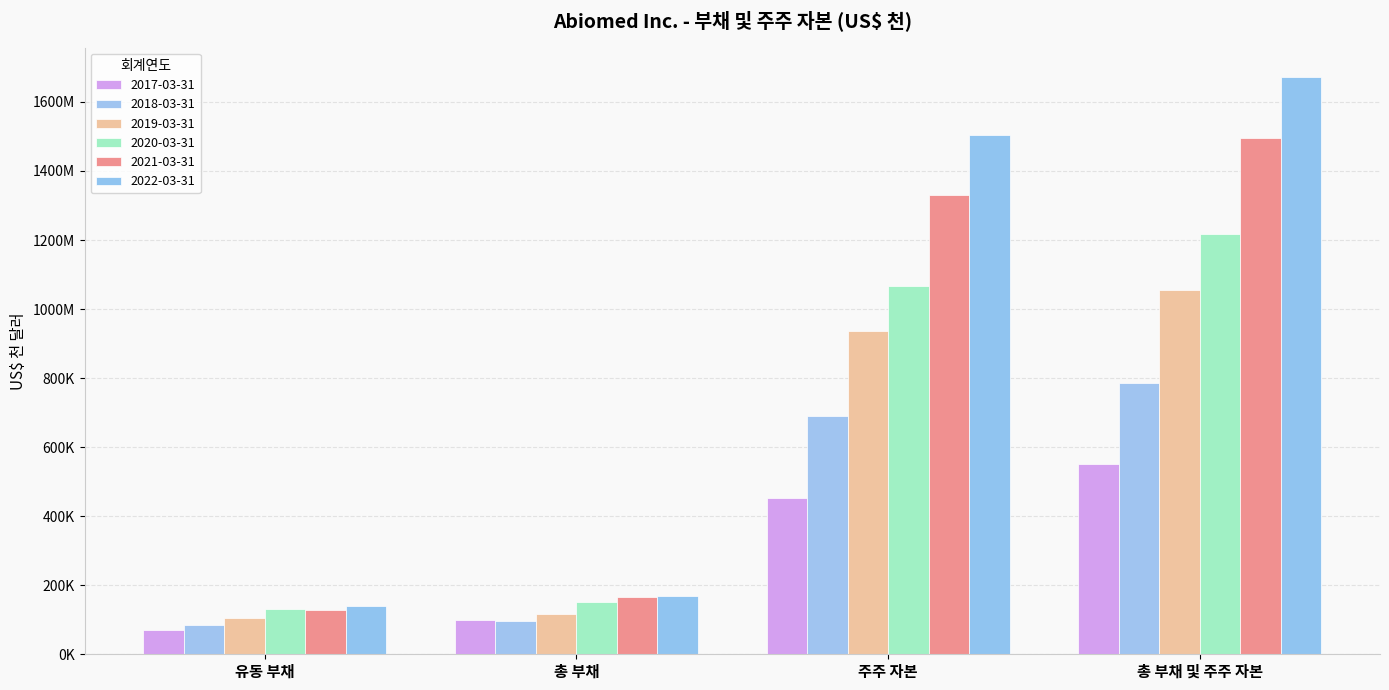

At which label does 2018-03-31 reach its minimum?

유동 부채